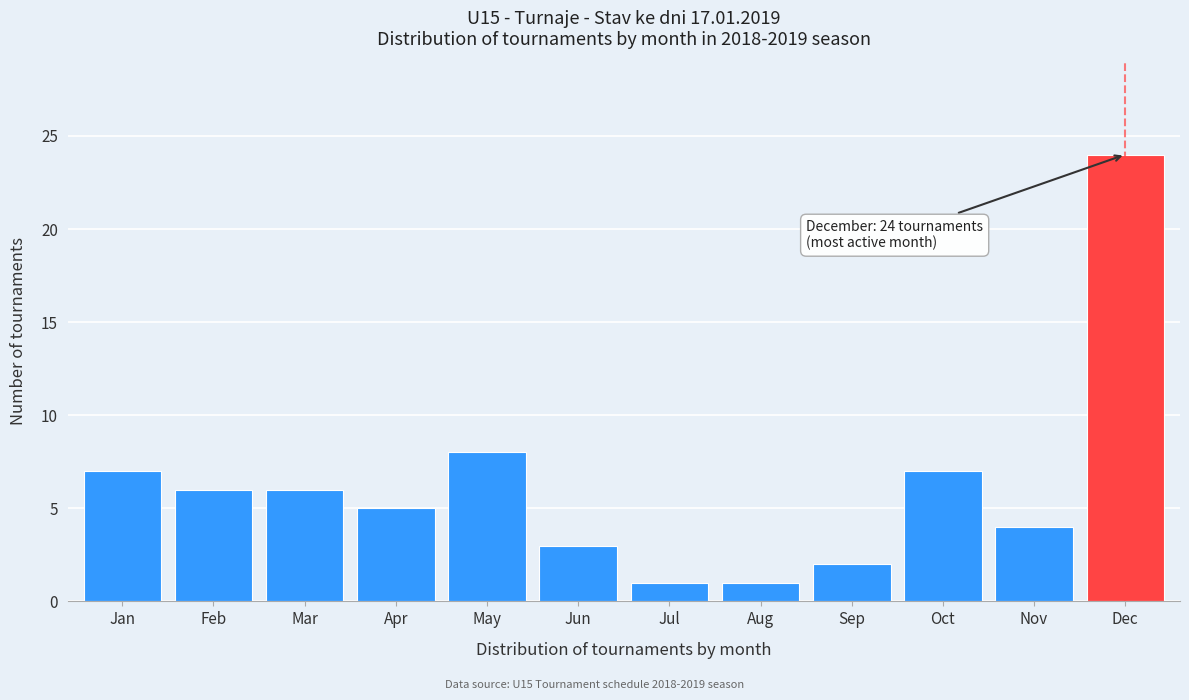

Reading right to left, transcribe all the data shown in this chart.

Dec=24	Nov=4	Oct=7	Sep=2	Aug=1	Jul=1	Jun=3	May=8	Apr=5	Mar=6	Feb=6	Jan=7